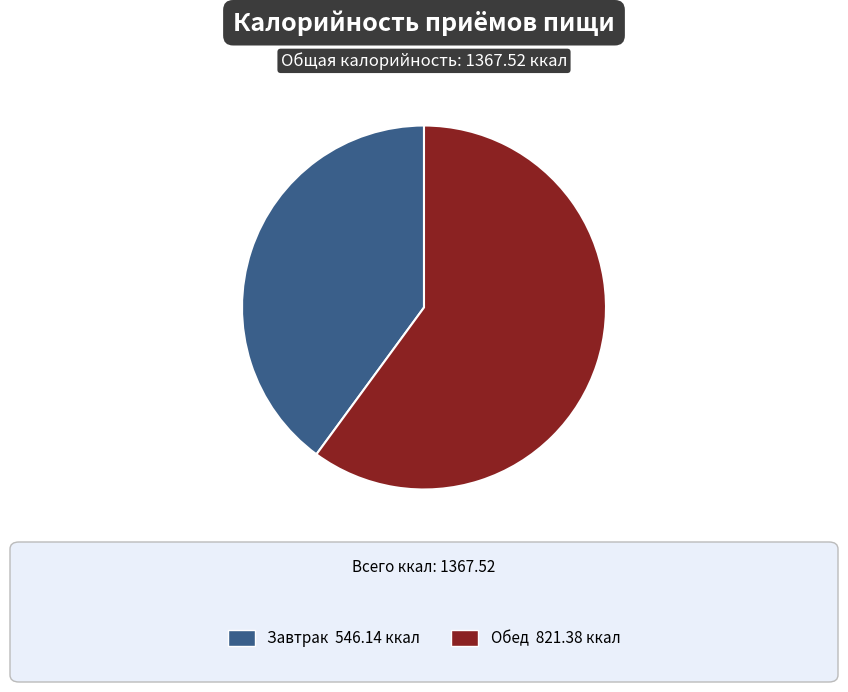

How many segments does this pie chart have?

2